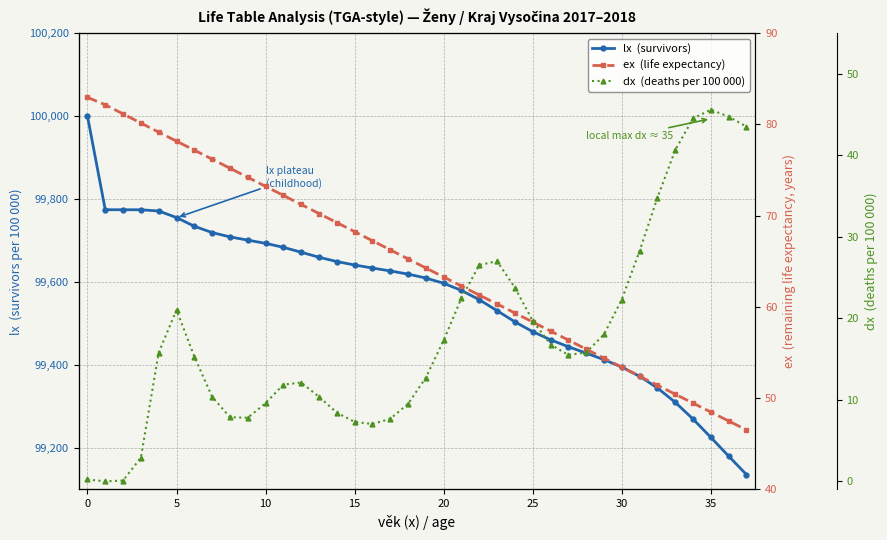

What are all the series names shown in the legend?

lx  (survivors), ex  (life expectancy), dx  (deaths per 100 000)